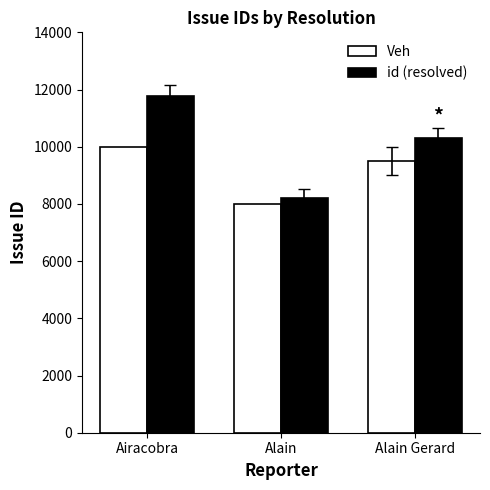

True or false: Veh has a value of 10000 at Airacobra.

True